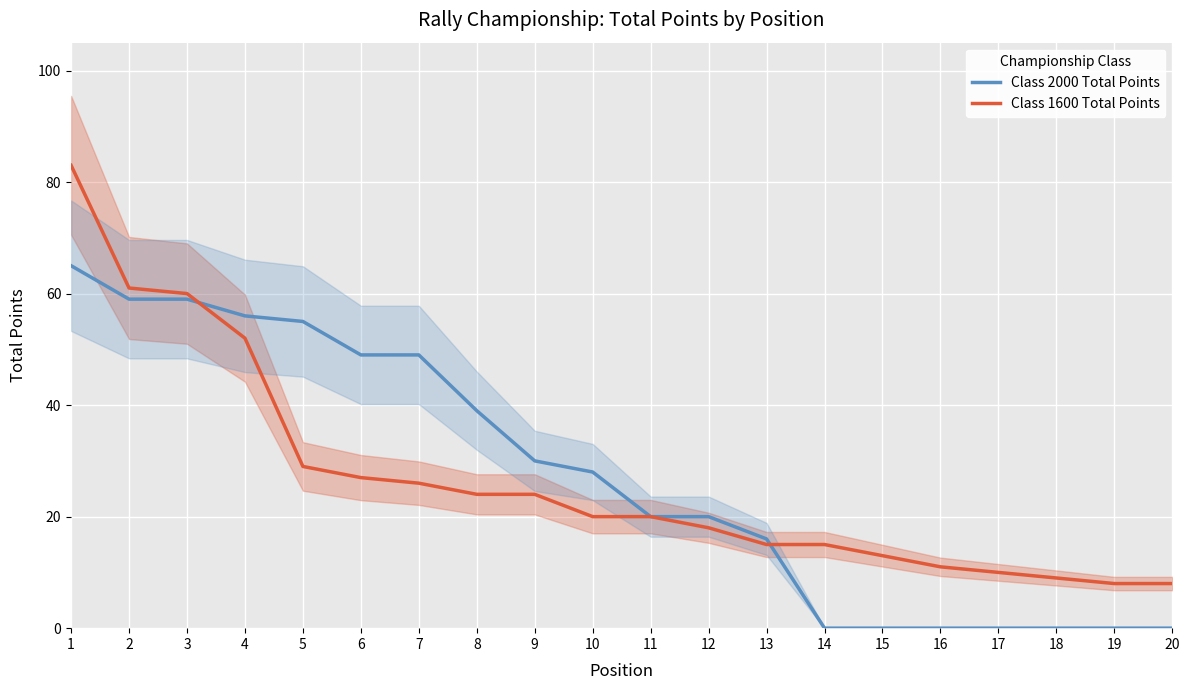

What is the difference between the Class 2000 Total Points values at 12 and 19?

20